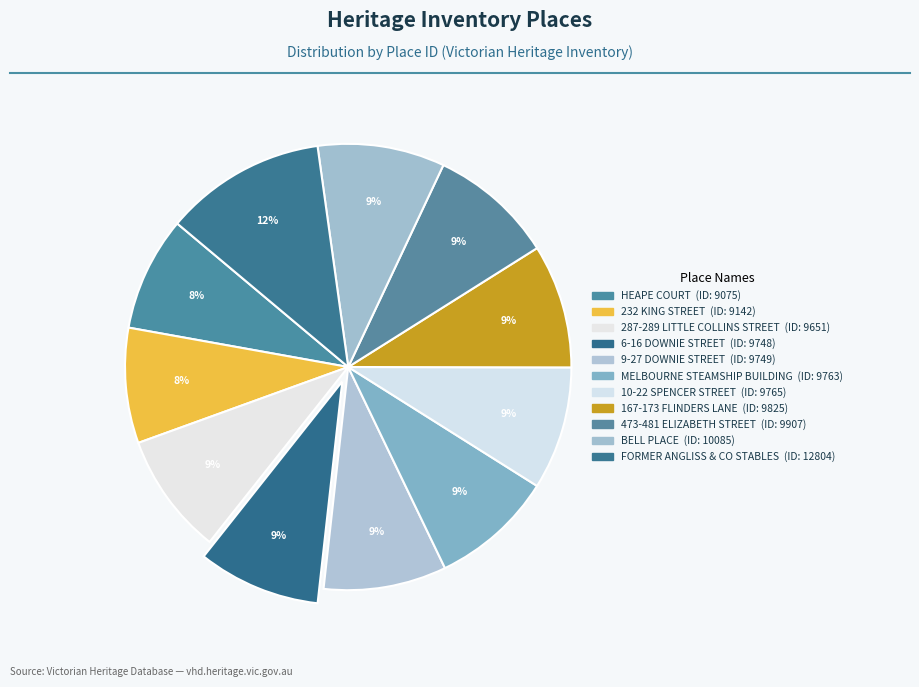

Is 287-289 LITTLE COLLINS STREET the majority of the pie?

No